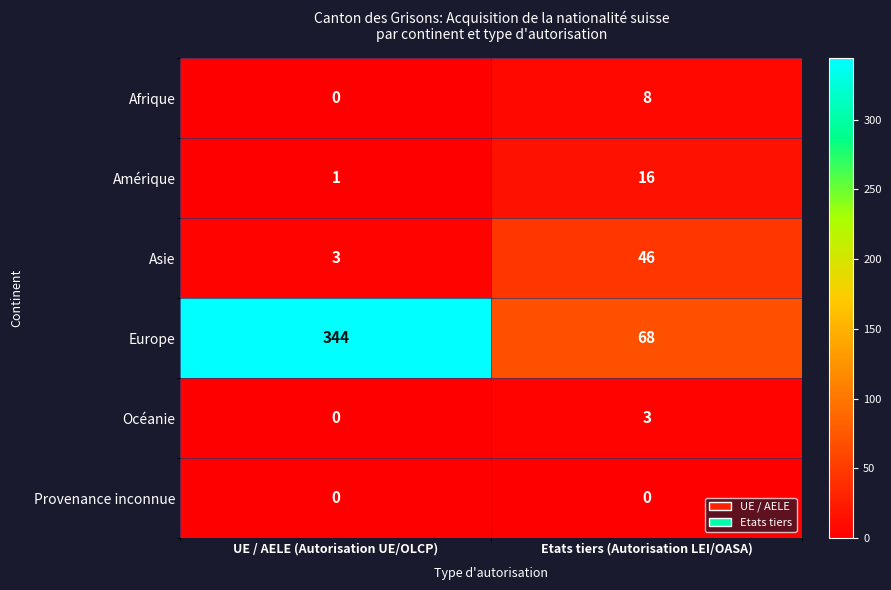

At how many categories does at least one series exceed 261?

1